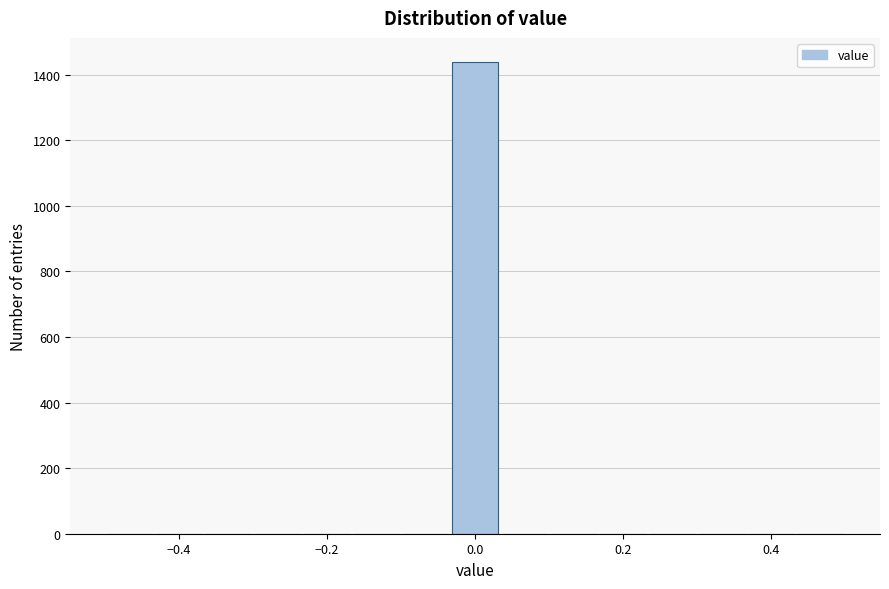

Around what value on the x-axis is the tallest bar? Give the approximate position of its centre, as read against the axis.

0.00